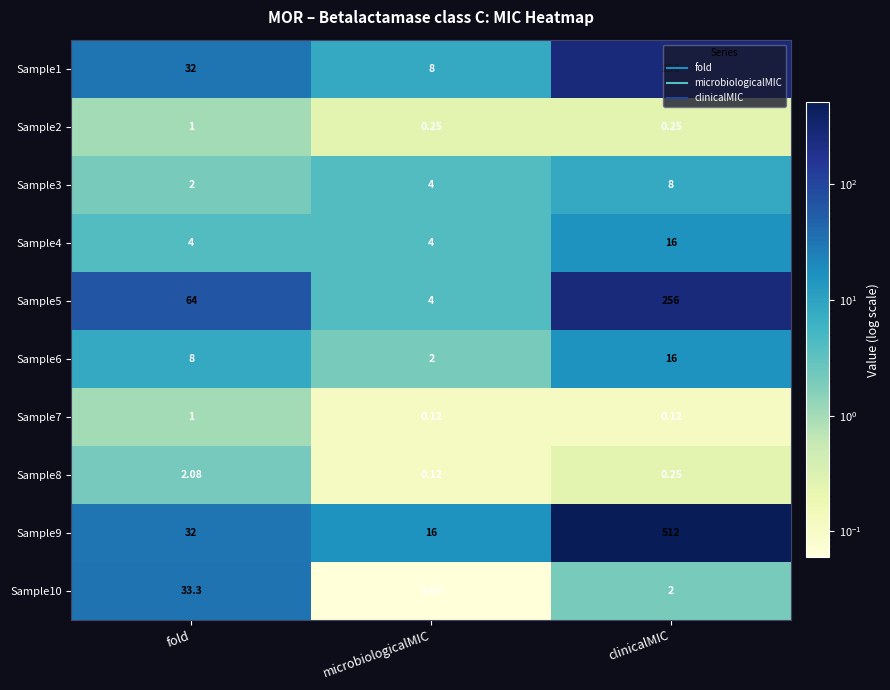

Where is Sample3 nearest to the value 5?

microbiologicalMIC